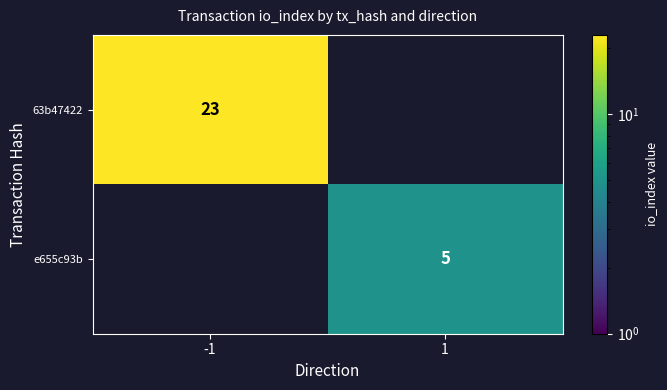

The 63b47422 series shows 38 at -1. True or false?

False